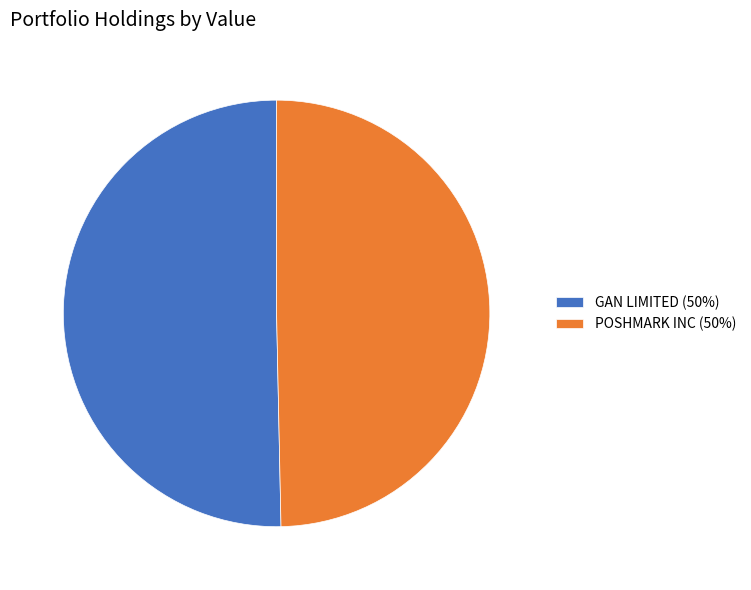

How many slices are in this pie chart?

2